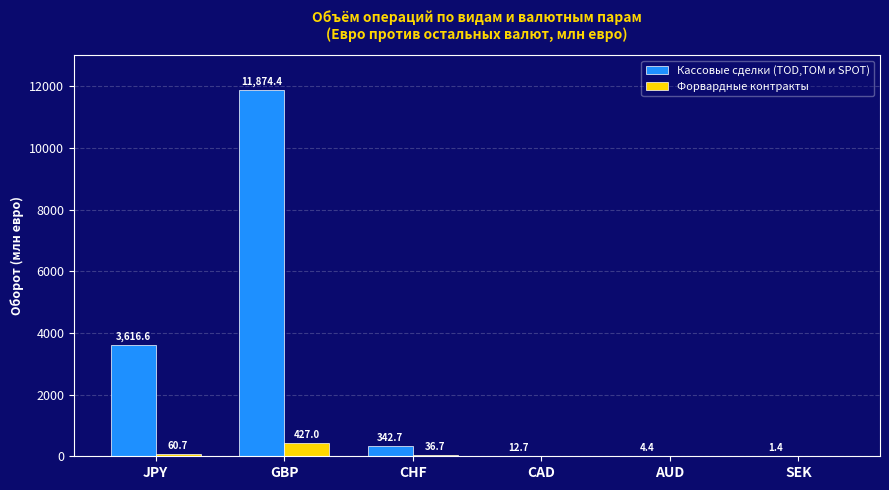

What is the maximum value for Форвардные контракты?

427.0